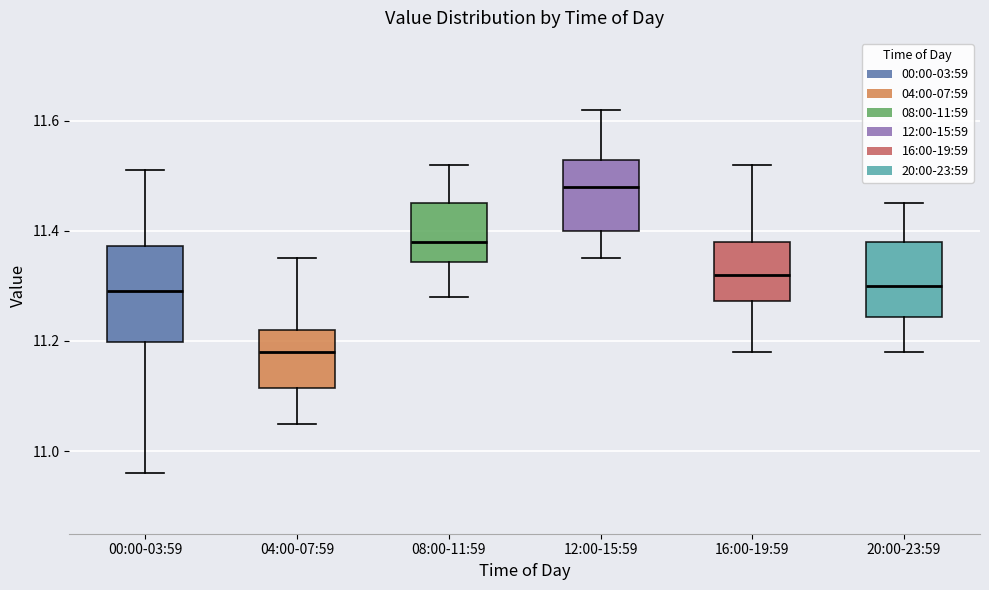

Reading left to right, read every box against the y-axis: the position of its median line, the range the box covers, and the ends of its whiskers. The values are not printed on the chart, so give them approximately, as read against the axis.

00:00-03:59: median 11.30, box 11.20 to 11.38, whiskers 10.96 to 11.52
04:00-07:59: median 11.18, box 11.12 to 11.22, whiskers 11.06 to 11.36
08:00-11:59: median 11.38, box 11.34 to 11.46, whiskers 11.28 to 11.52
12:00-15:59: median 11.48, box 11.40 to 11.52, whiskers 11.36 to 11.62
16:00-19:59: median 11.32, box 11.28 to 11.38, whiskers 11.18 to 11.52
20:00-23:59: median 11.30, box 11.24 to 11.38, whiskers 11.18 to 11.46